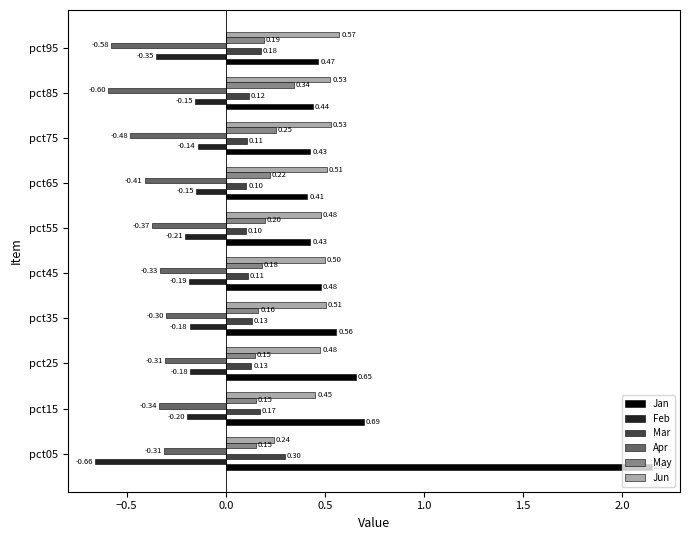

At how many categories does at least one series exceed 0?

10